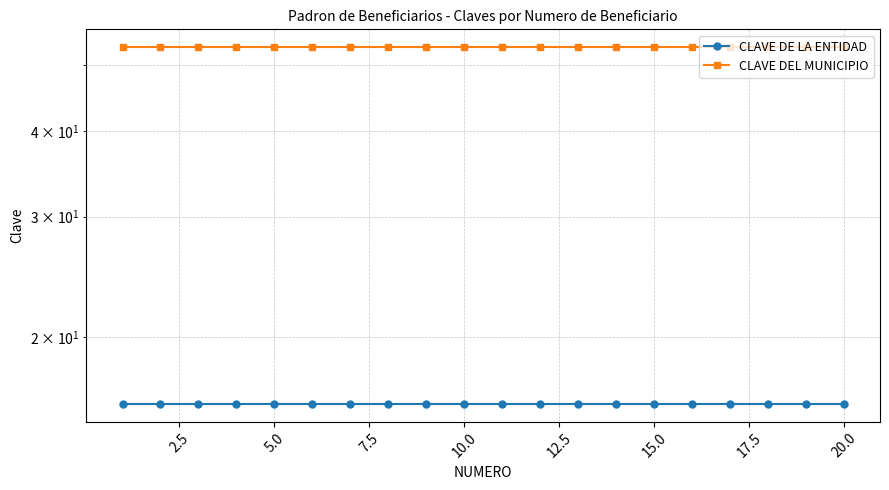

True or false: CLAVE DEL MUNICIPIO and CLAVE DE LA ENTIDAD intersect in this chart.

False